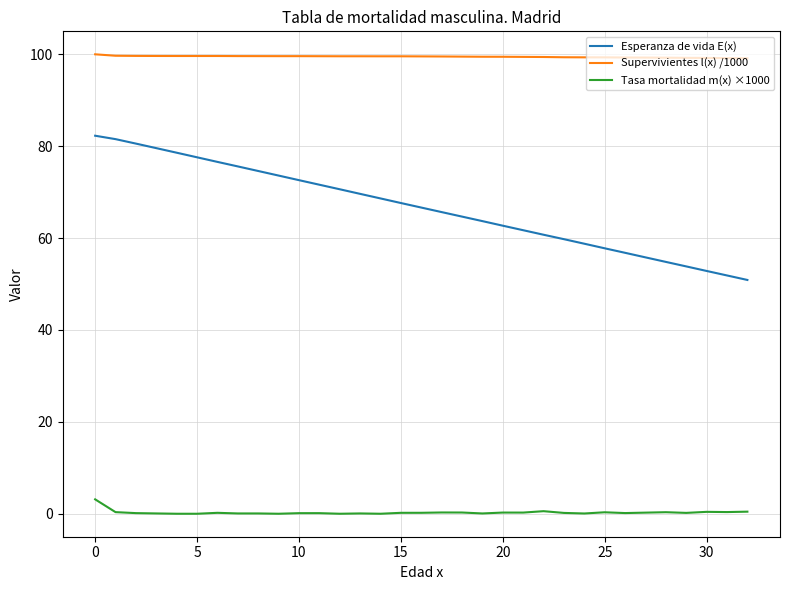

What is the highest value of the Supervivientes l(x) /1000 series?

100.0